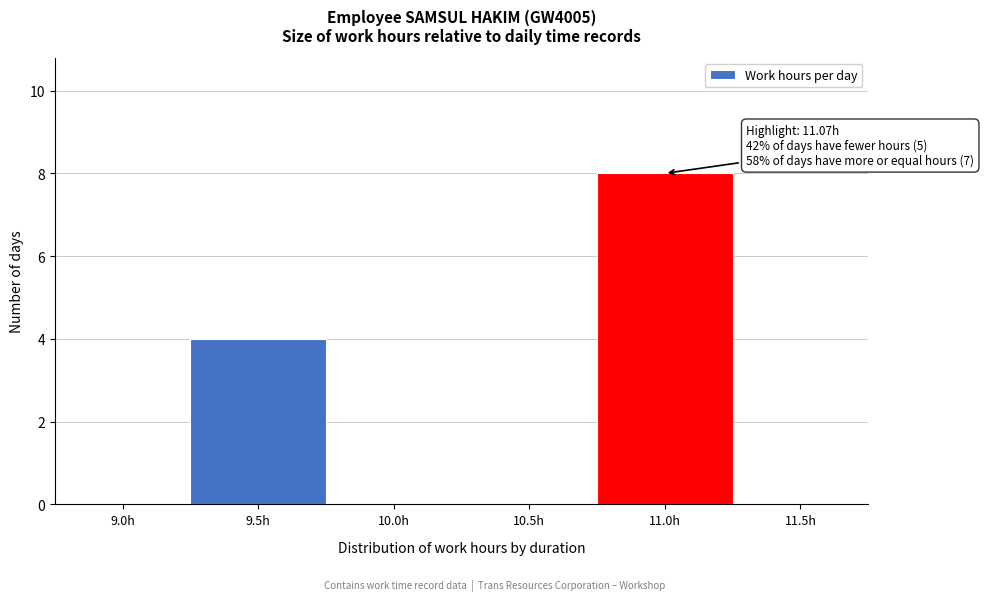

Reading left to right, list all the values displayed in this chart.

9.0h=0	9.5h=4	10.0h=0	10.5h=0	11.0h=8	11.5h=0